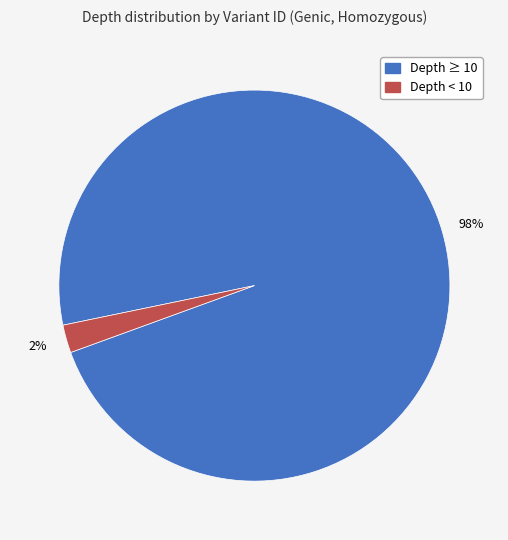

To the nearest percent, what is the average slice percentage?

50%